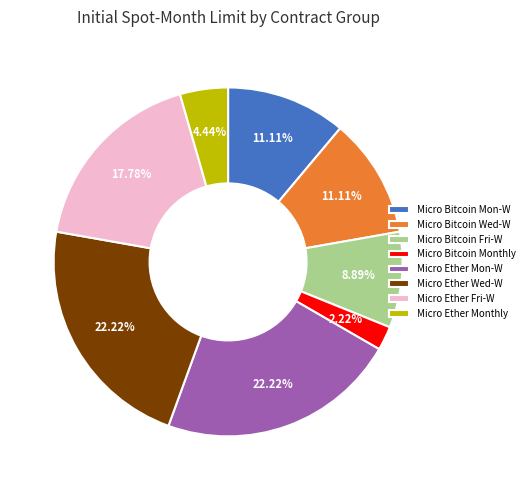

Is Micro Bitcoin Fri-W the majority of the pie?

No